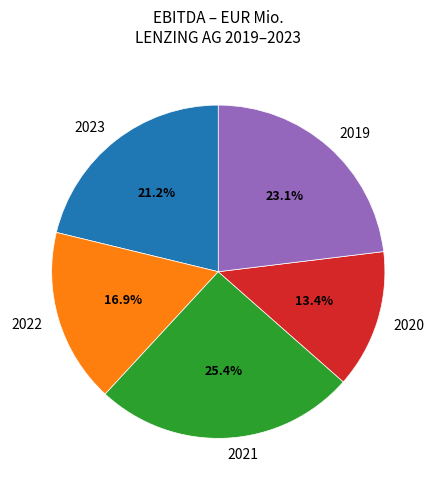

What is the smallest slice in the pie chart?

2020